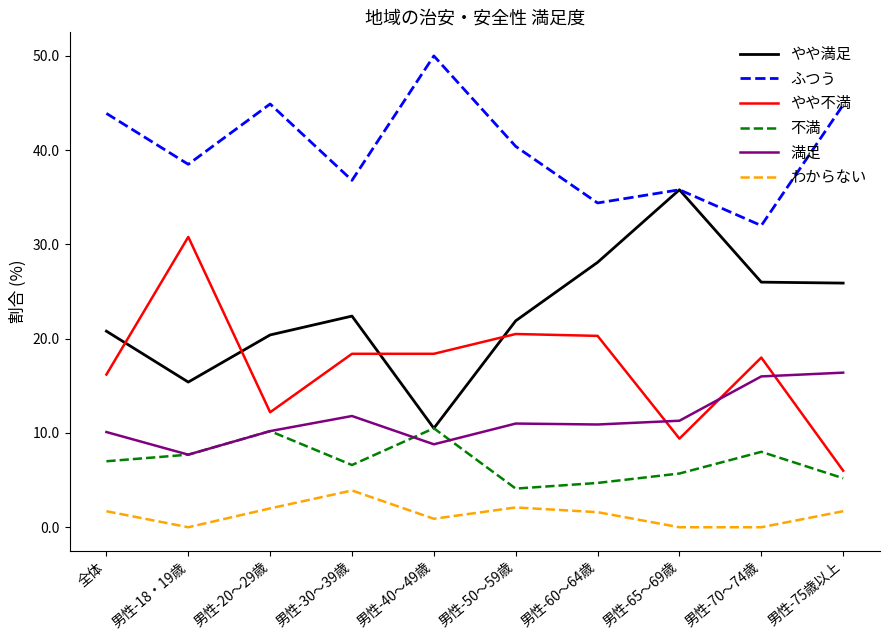

True or false: やや不満 has more than 2 interior local peaks.

True